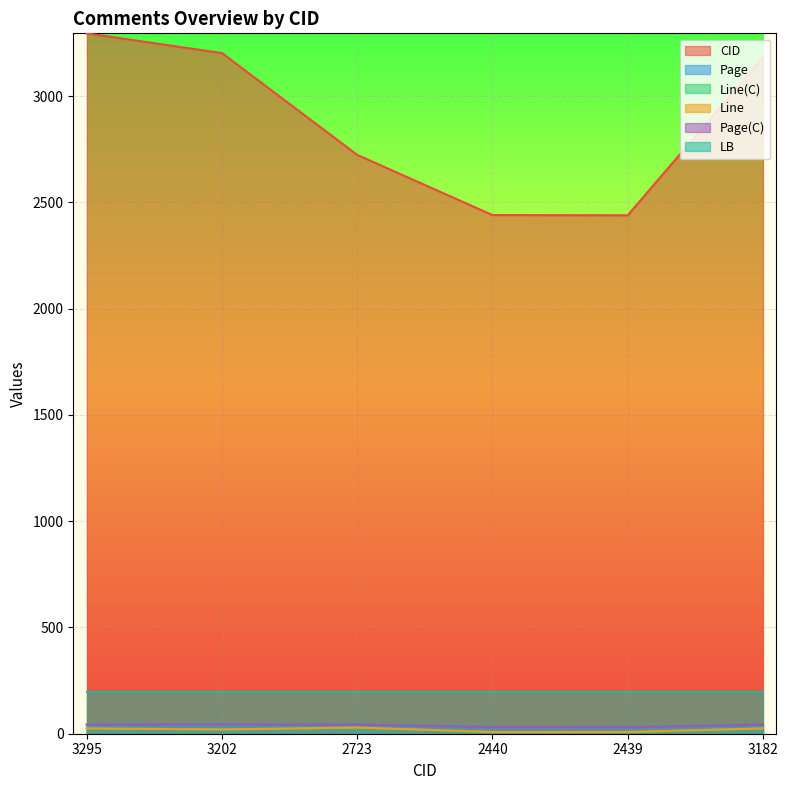

Which series has the largest total across all categories?

CID